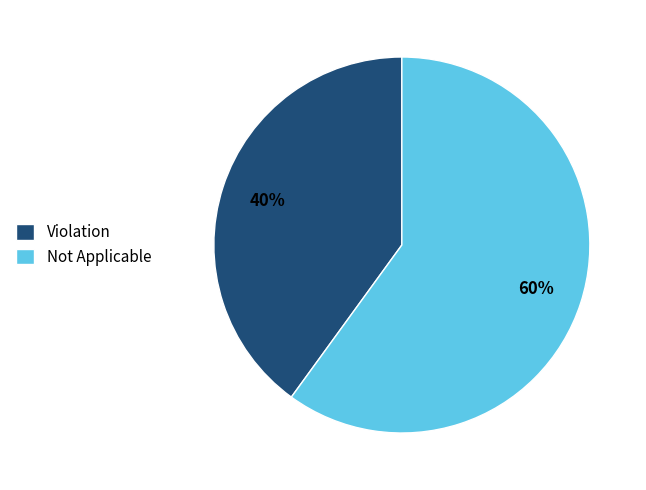

Does Not Applicable account for over 50% of the chart?

Yes